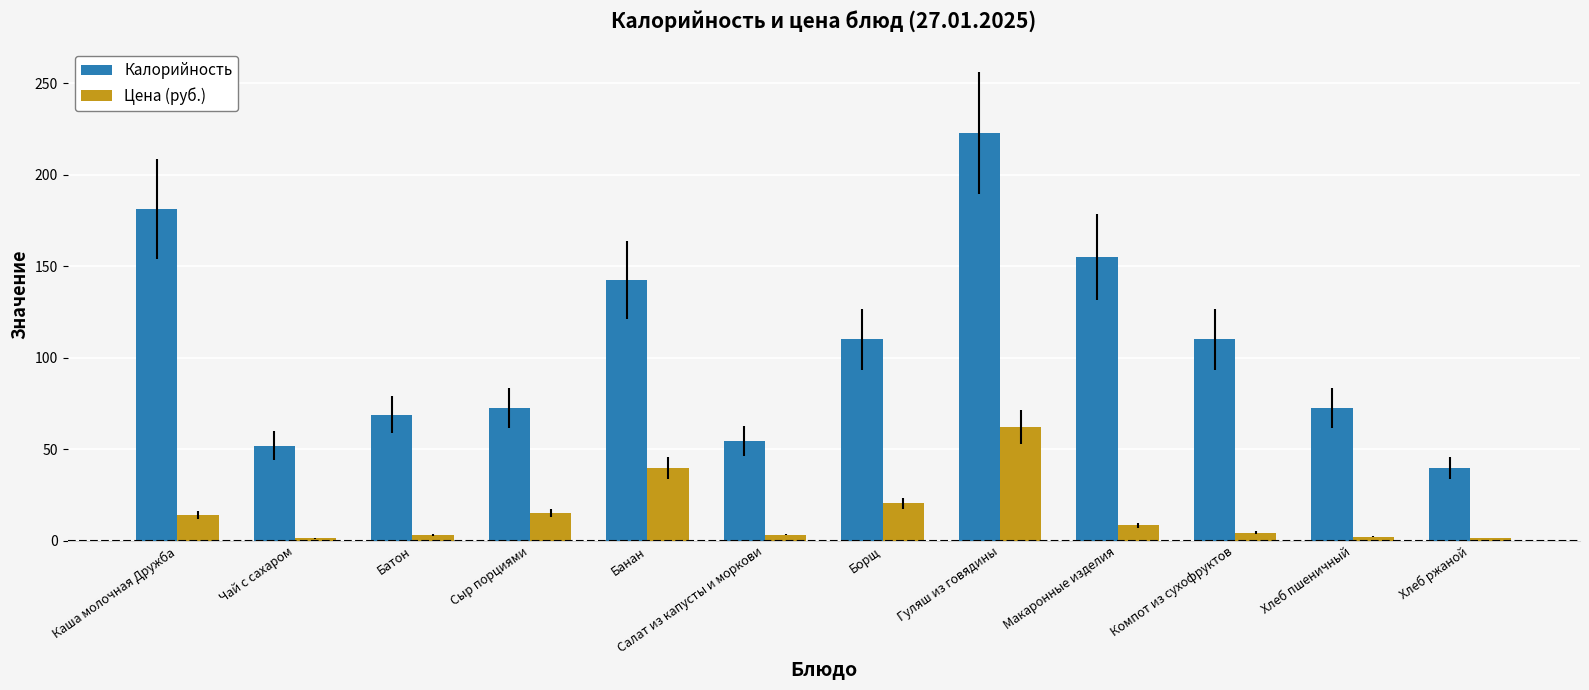

At which category is the sum across all series the highest?

Гуляш из говядины